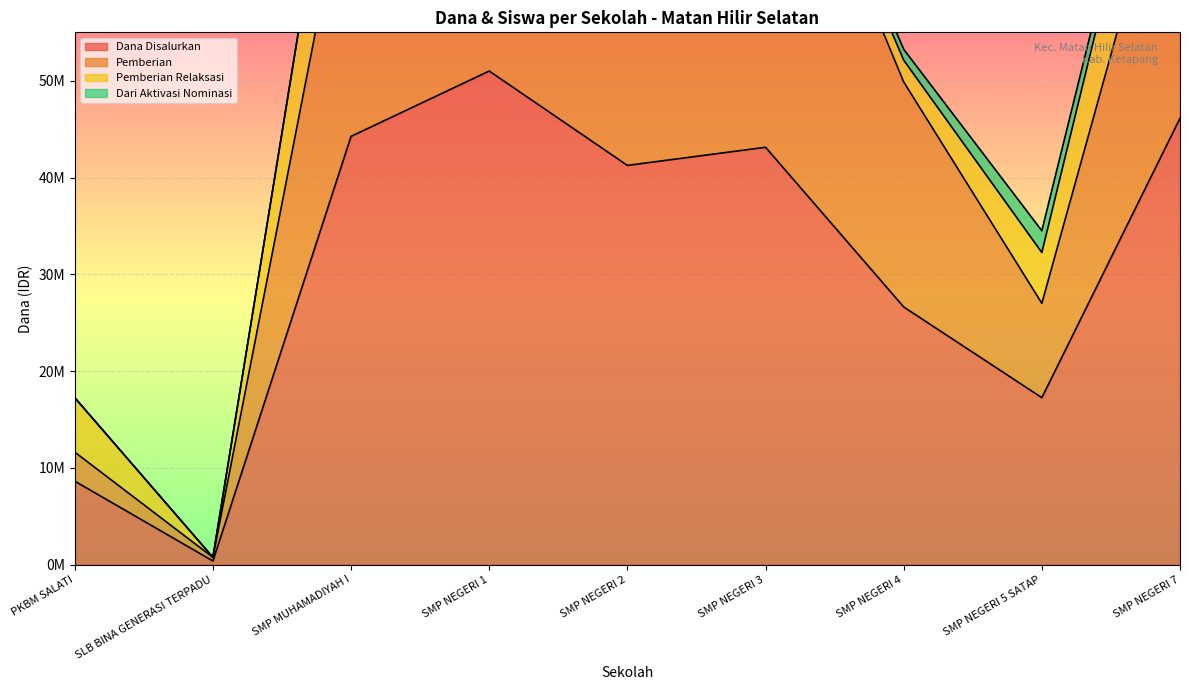

Which category has the lowest value in the Dana Disalurkan series?

SLB BINA GENERASI TERPADU